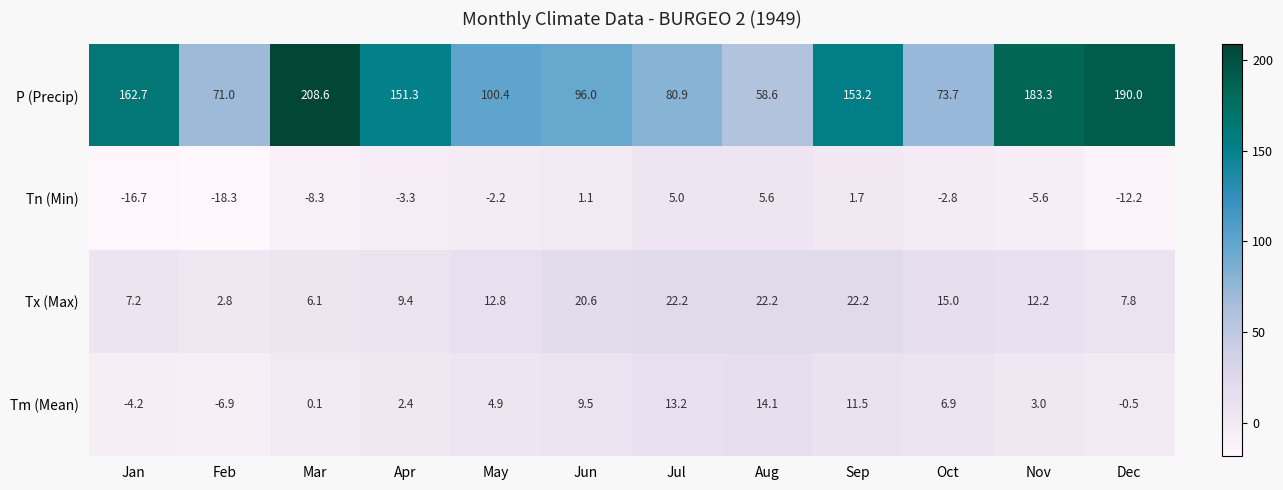

Which label corresponds to the smallest value in the chart?

Feb